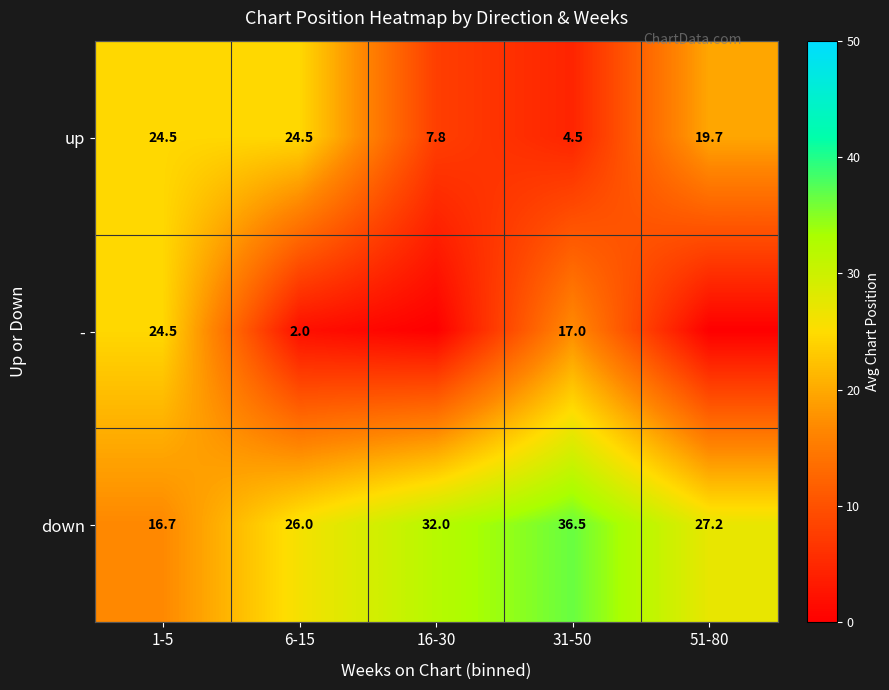

Which category has the lowest value in the down series?

1-5